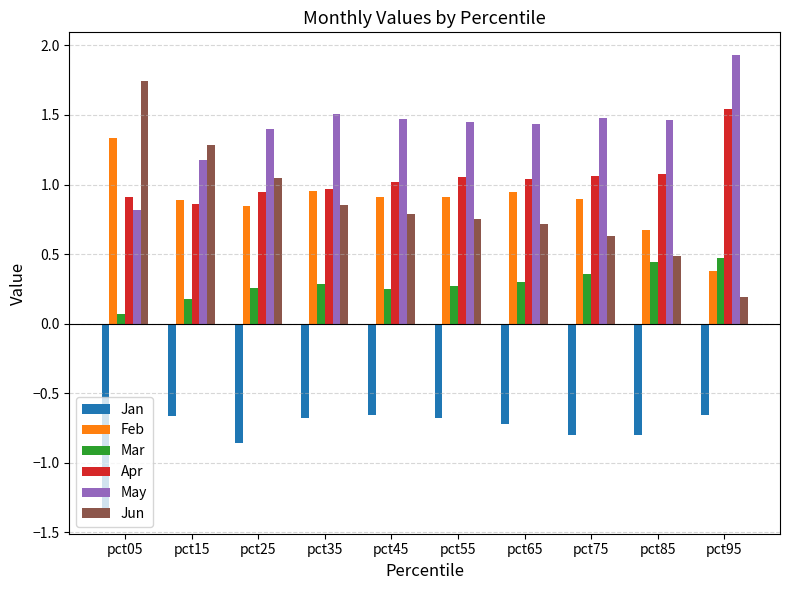

Rank the series by their maximum value, from highest to lowest.

May, Jun, Apr, Feb, Mar, Jan